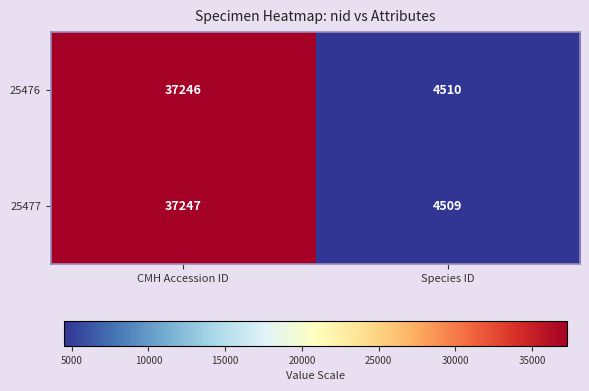

Rank the series by their maximum value, from highest to lowest.

25477, 25476